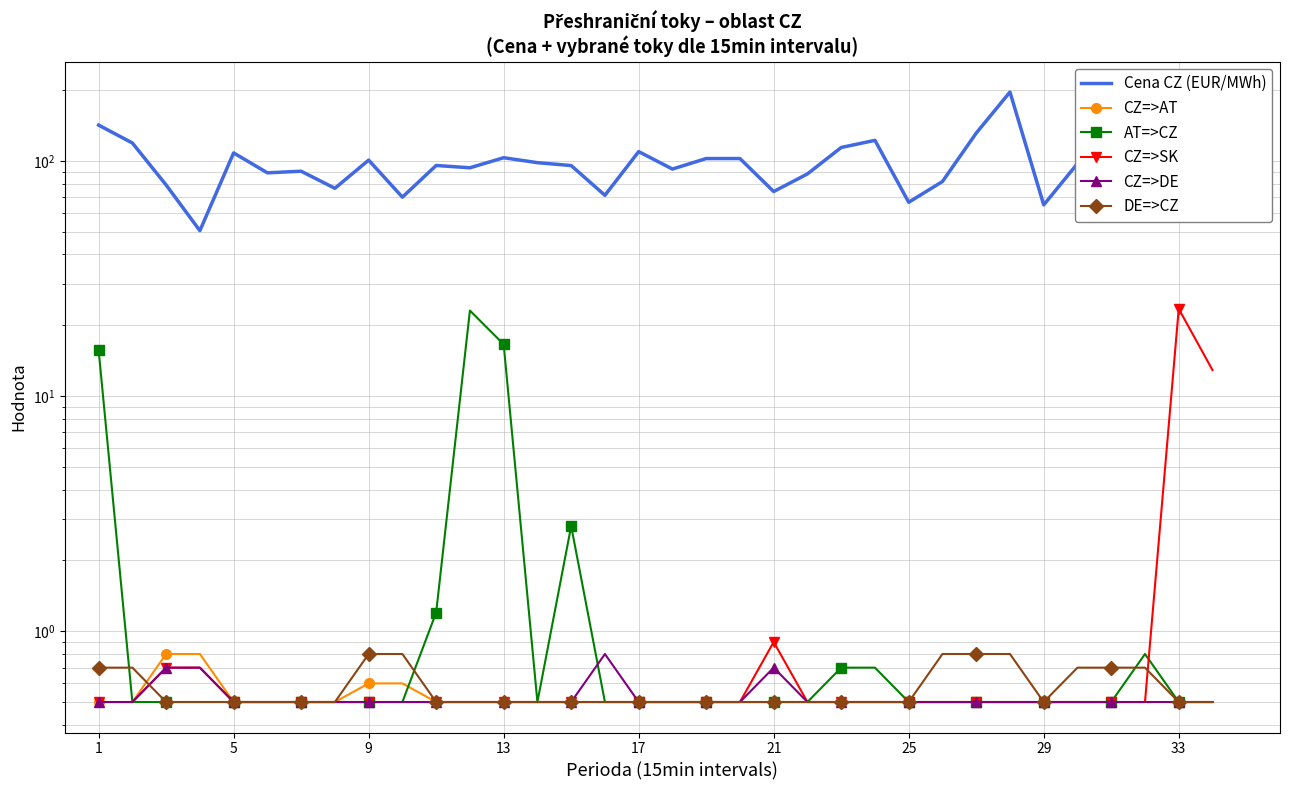

At which label does Cena CZ (EUR/MWh) first exceed 98?

1